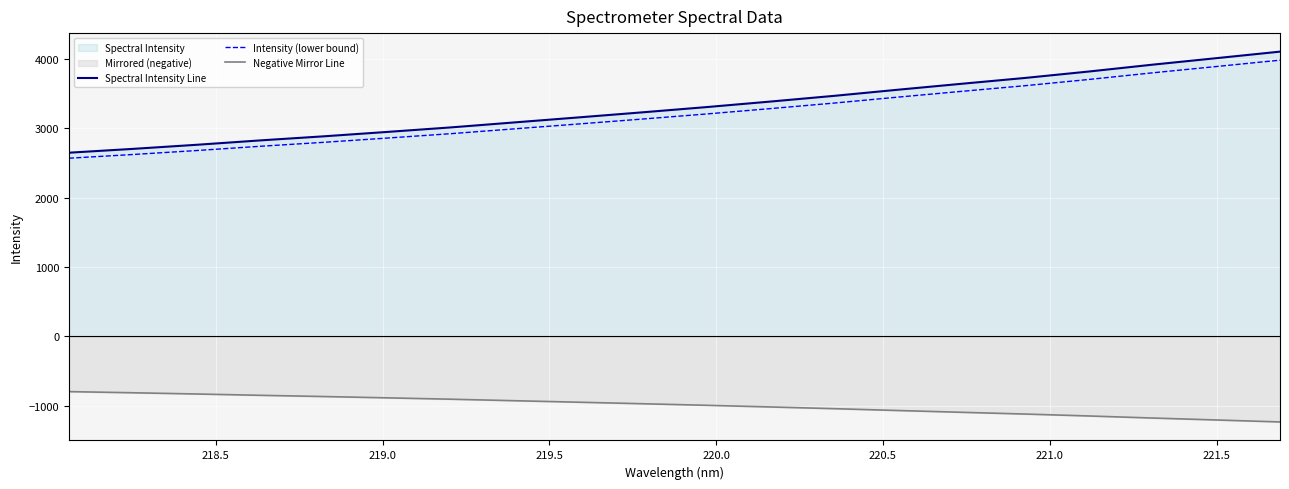

What is the minimum value for Spectral Intensity Line?

2646.1